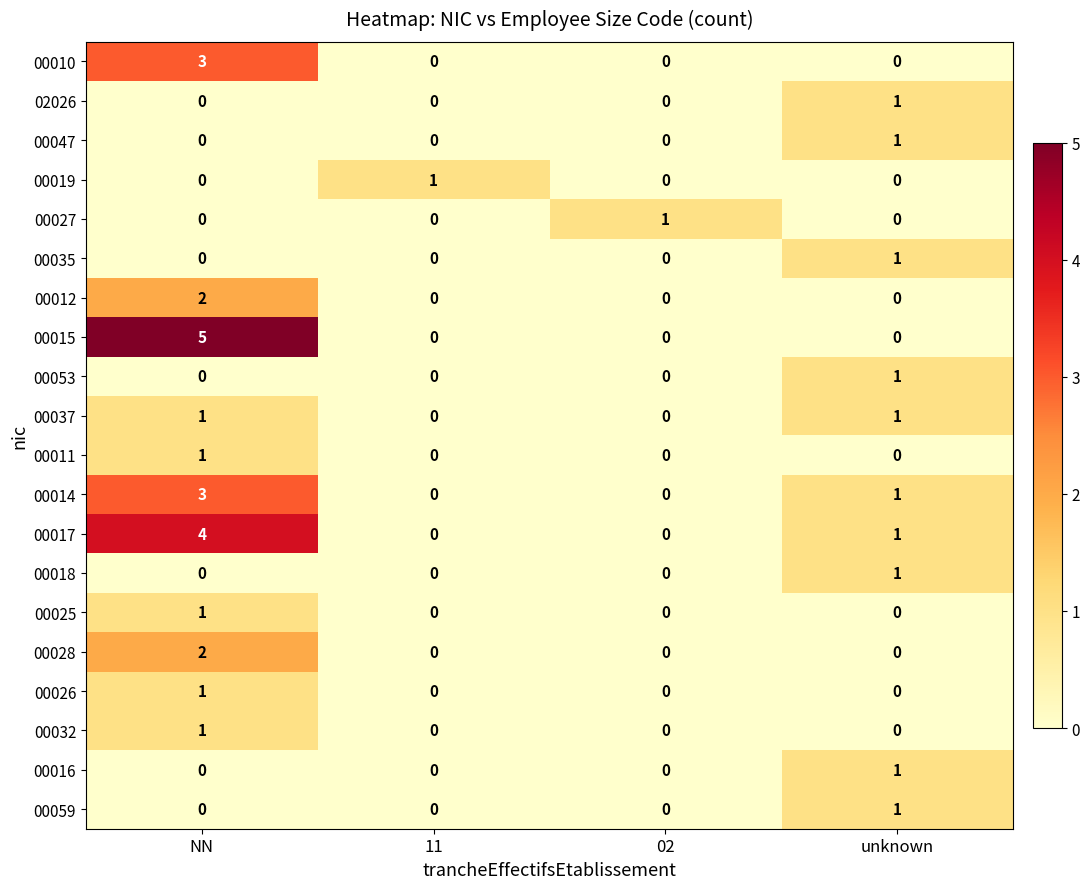

Count the number of categories in the chart.

4